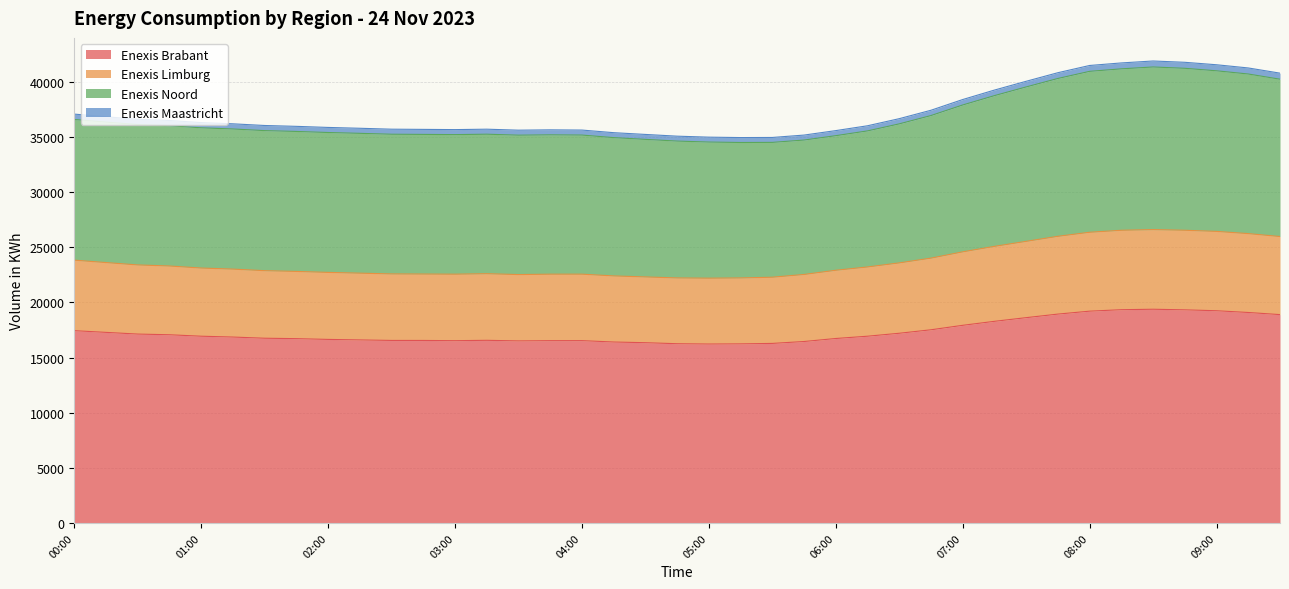

What is the maximum value for Enexis Brabant?

19388